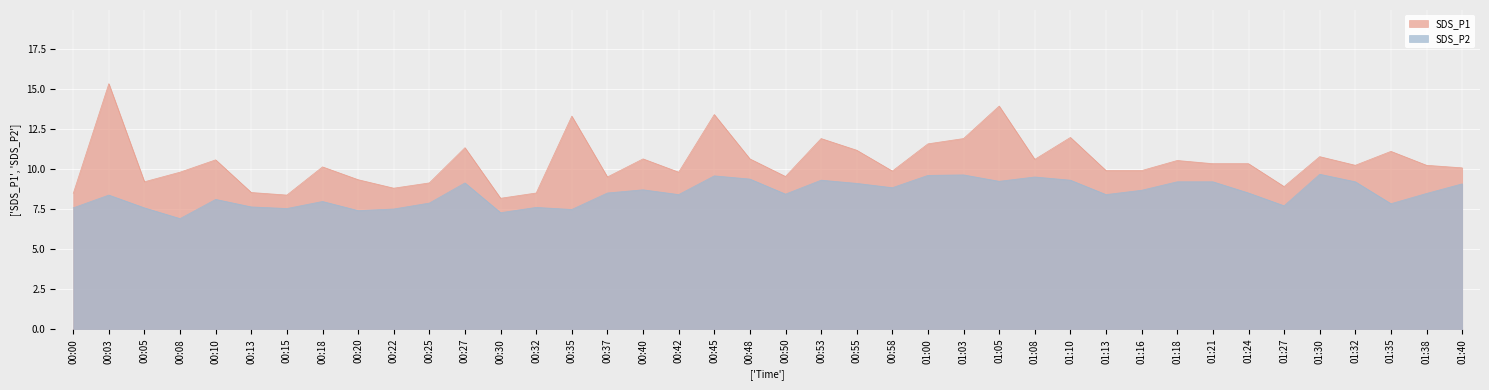

True or false: SDS_P2 and SDS_P1 cross at least once.

False